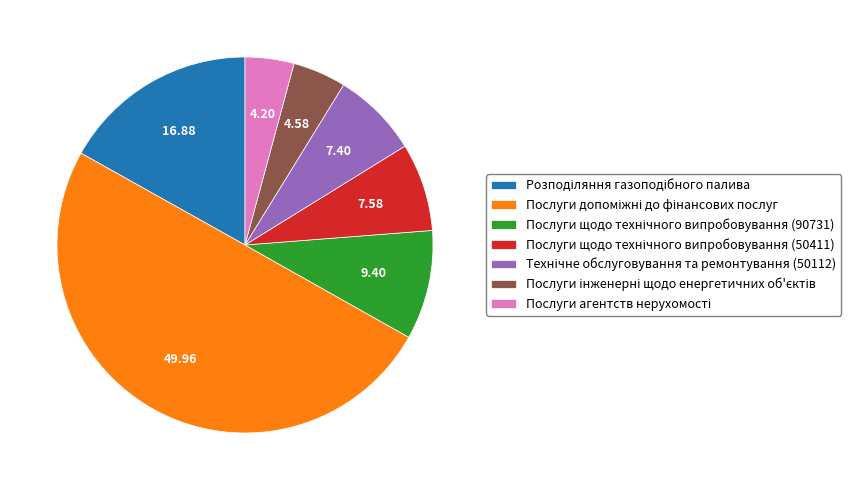

What is the change in value from Послуги щодо технічного випробовування (50411) to Технічне обслуговування та ремонтування (50112)?

-36000